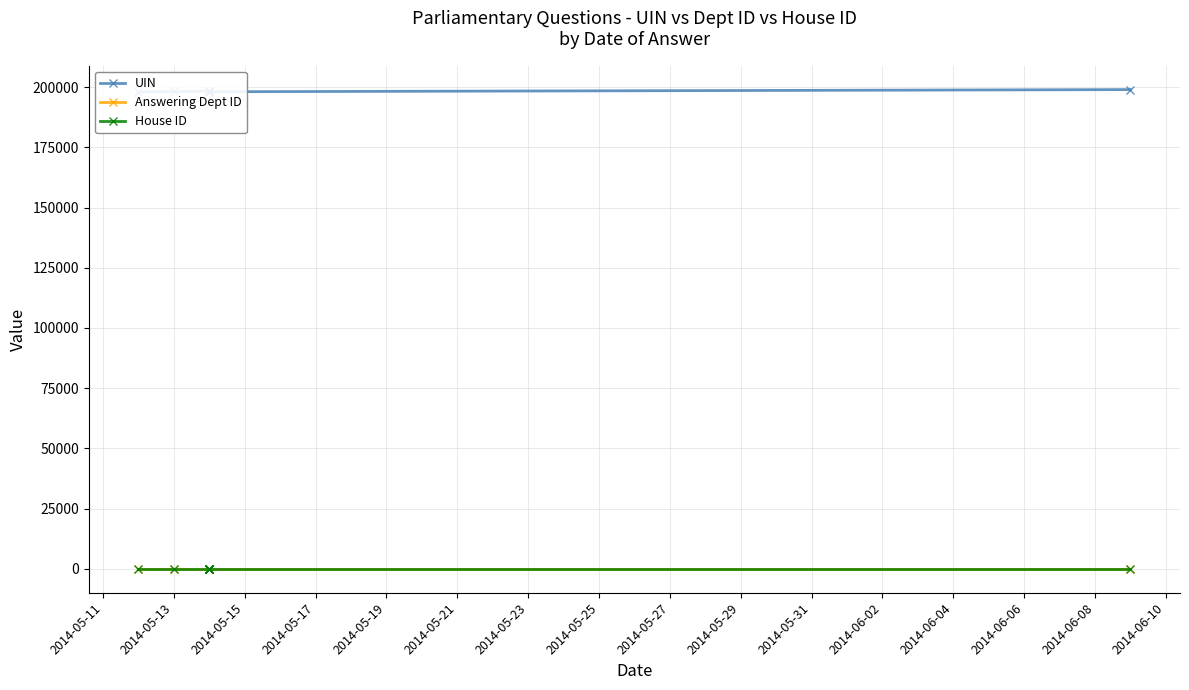

Reading right to left, what are all the values shown in this chart?

UIN: 199007	198106	198031	198187	198338	198347	198346	198345	198225	197994
Answering Dept ID: 29	29	29	29	29	29	29	29	29	29
House ID: 1	1	1	1	1	1	1	1	1	1